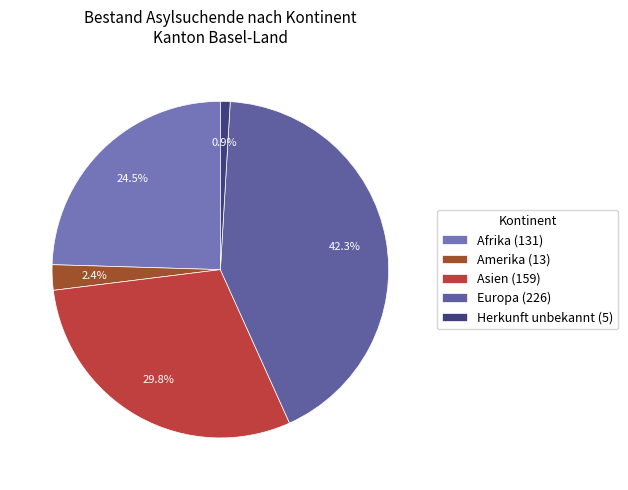

To the nearest percent, what is the difference between the largest and smallest slice percentages?

41%